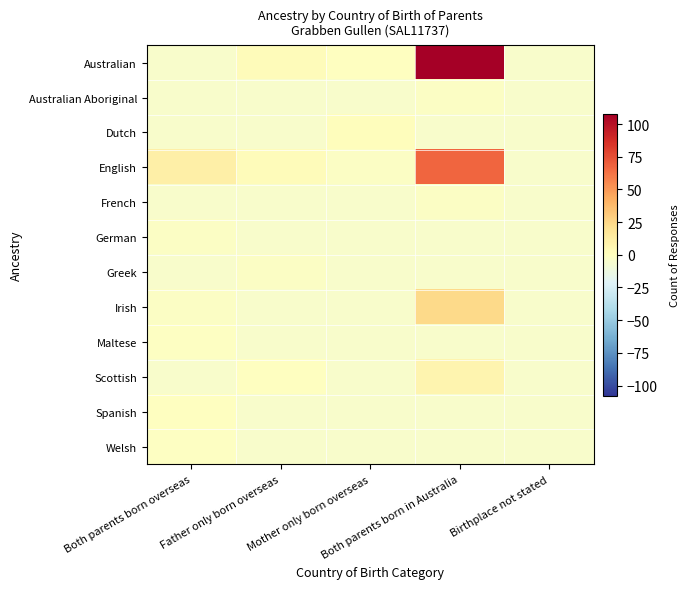

At which category is the sum across all series the highest?

Both parents born in Australia